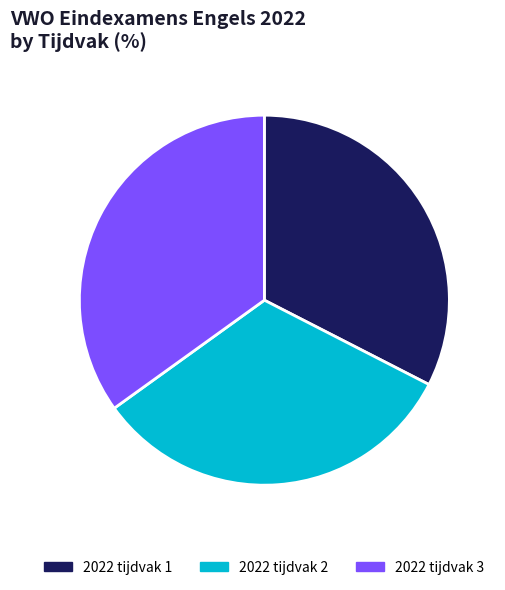

Does any single category account for the majority?

No